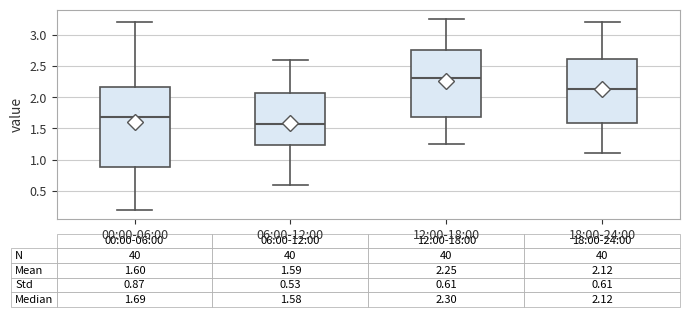

Comparing the boxes themselves (not the whiskers), which one is the tallest?

00:00-06:00